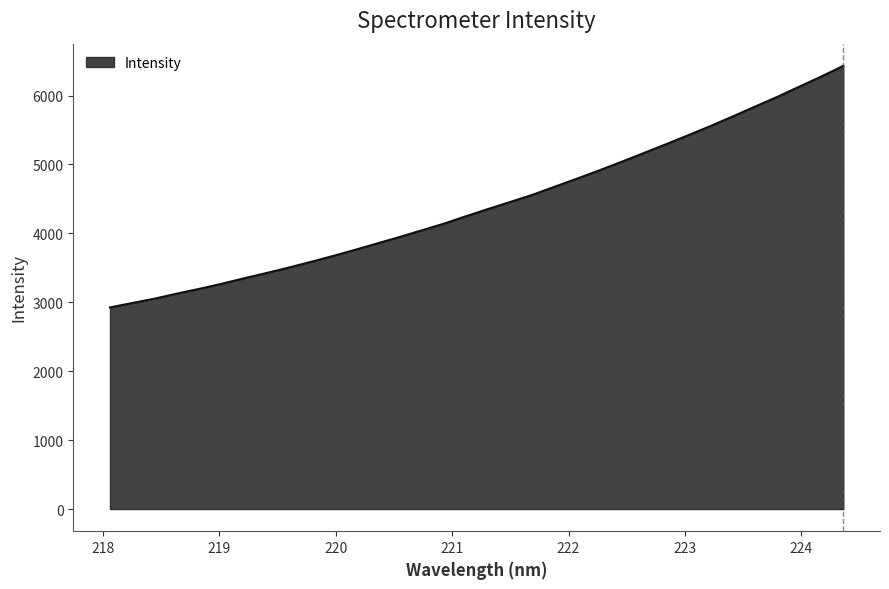

What is the maximum value shown in the chart?

6430.7